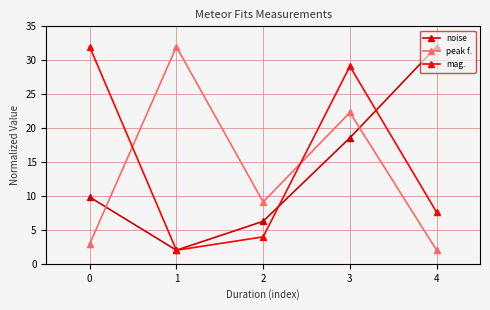

Reading left to right, what are all the values shown in this chart?

noise: 9.8	2.0	6.3	18.6	32.0
peak f.: 2.9	32.0	9.1	22.3	2.0
mag.: 32.0	2.0	4.0	29.1	7.6